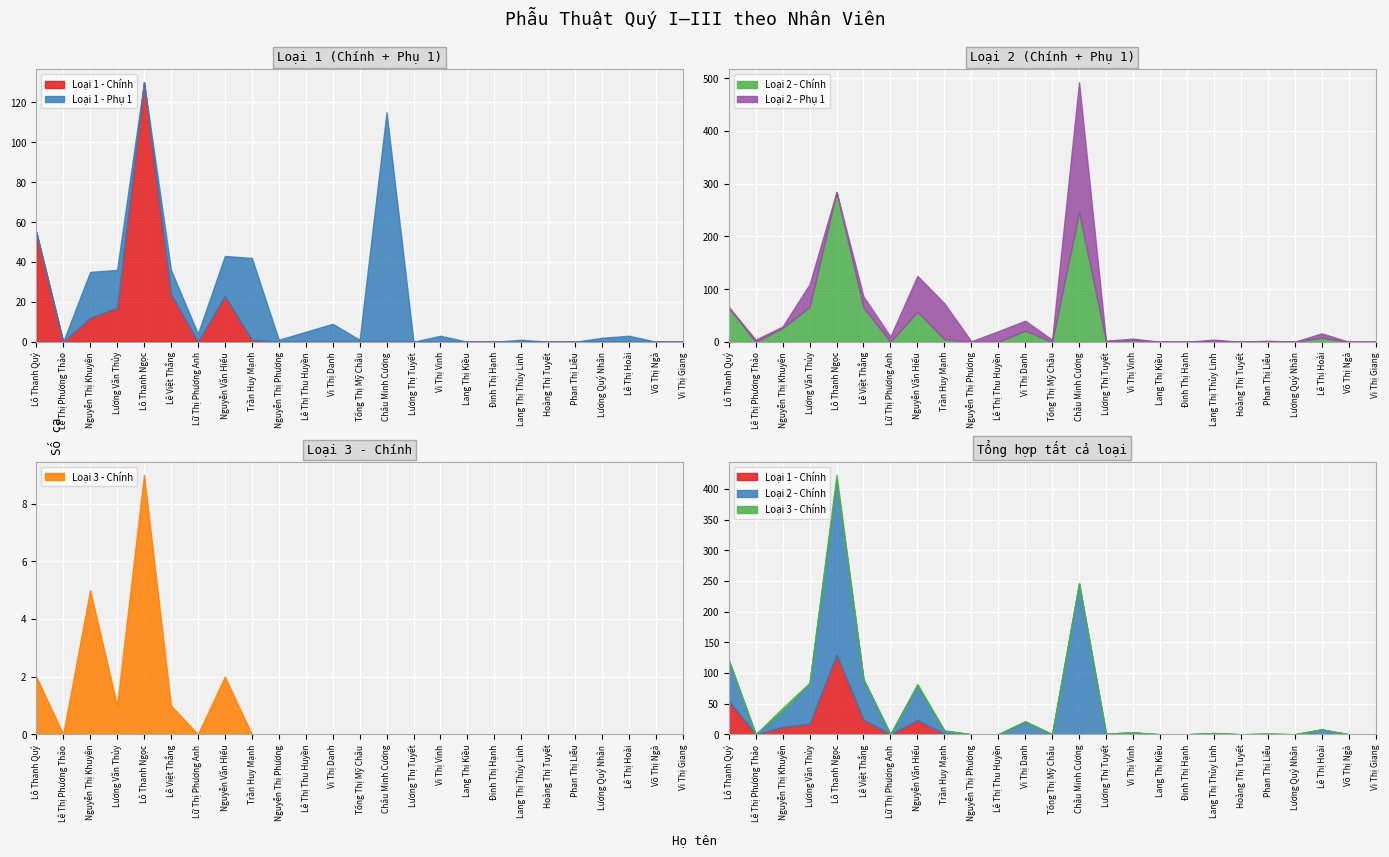

What are all the series names shown in the legend?

Loại 1 - Chính, Loại 1 - Phụ 1, Loại 2 - Chính, Loại 2 - Phụ 1, Loại 3 - Chính